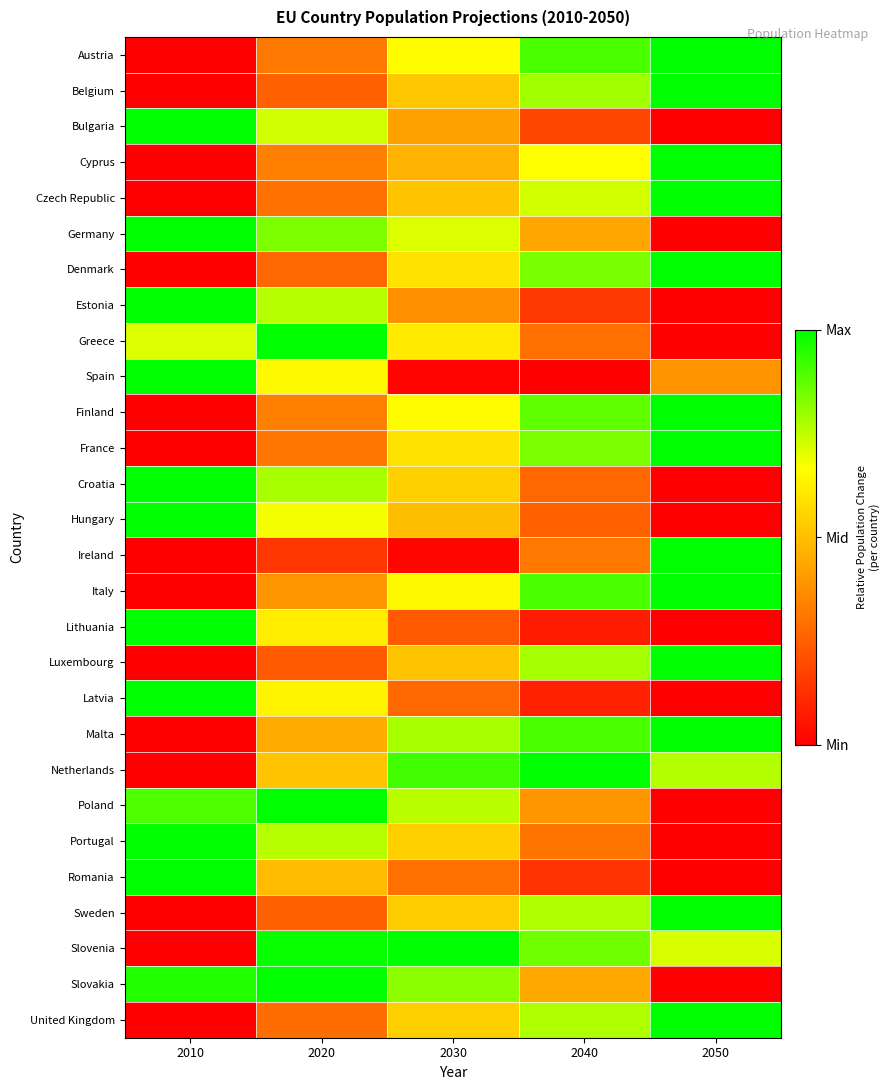

Which has a higher value, 2010 or 2040?

2040